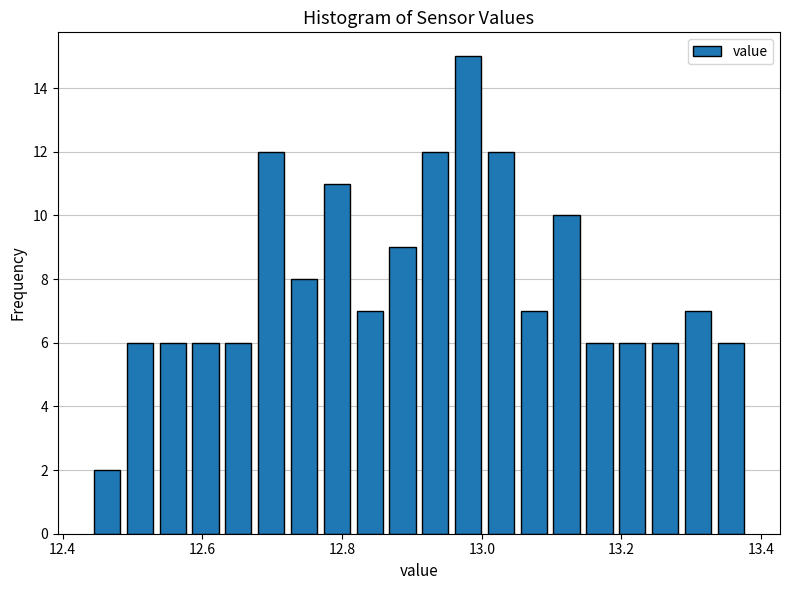

Read against the x-axis, roughly where is the centre of the tallest bar?

12.98